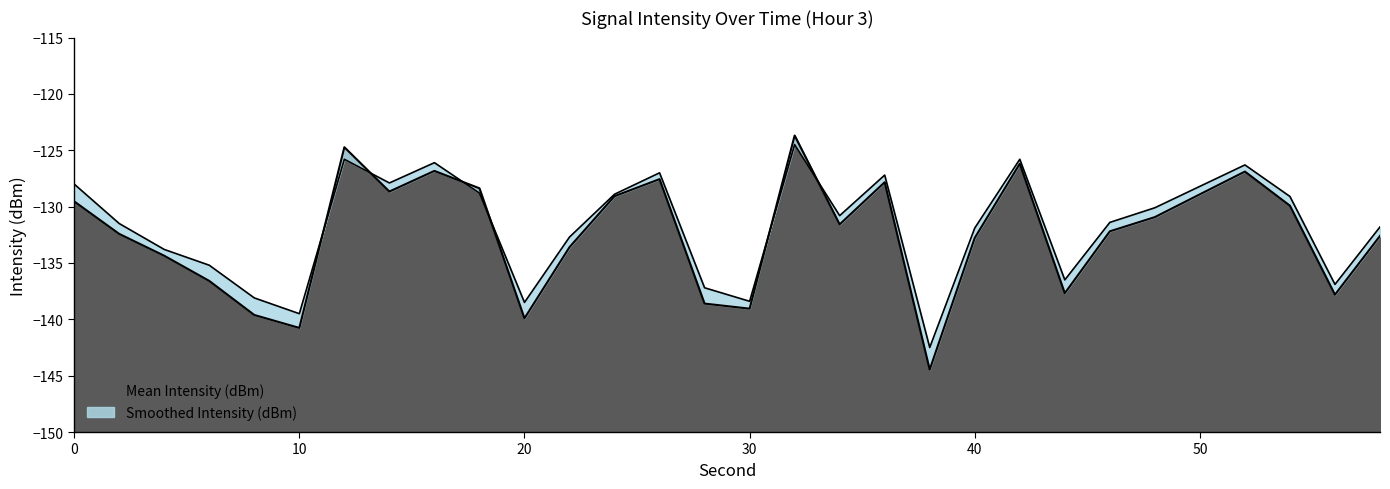

How many intersections are there between Mean Intensity (dBm) and Smoothed Intensity (dBm)?

6